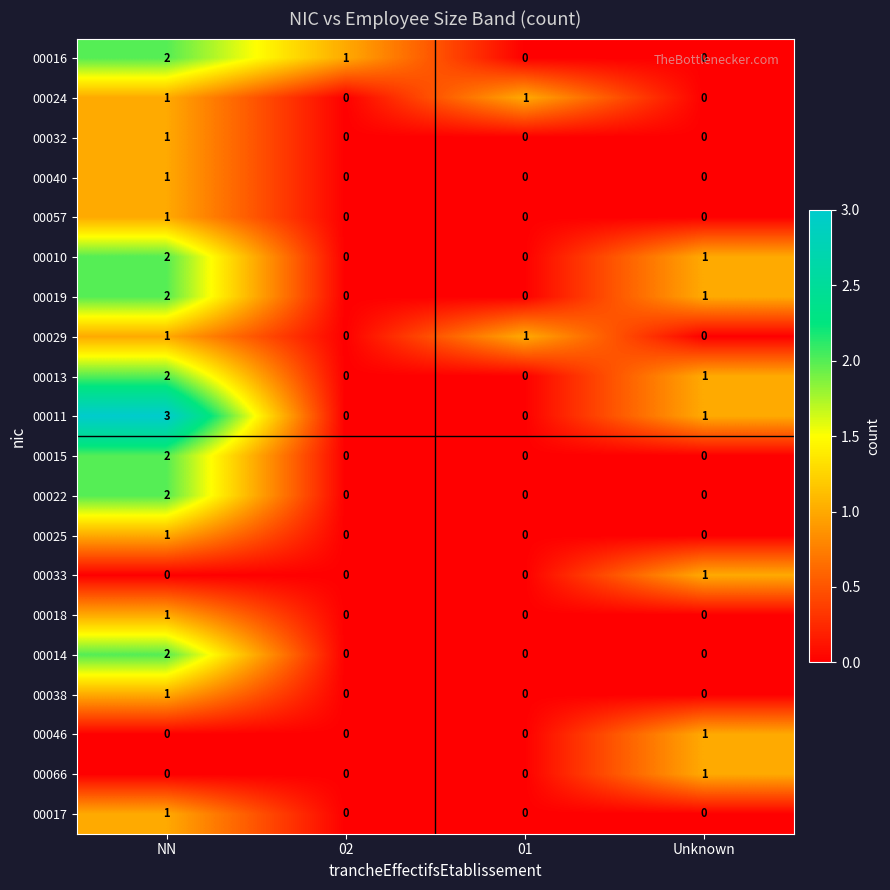

Which series has the largest total across all categories?

00011